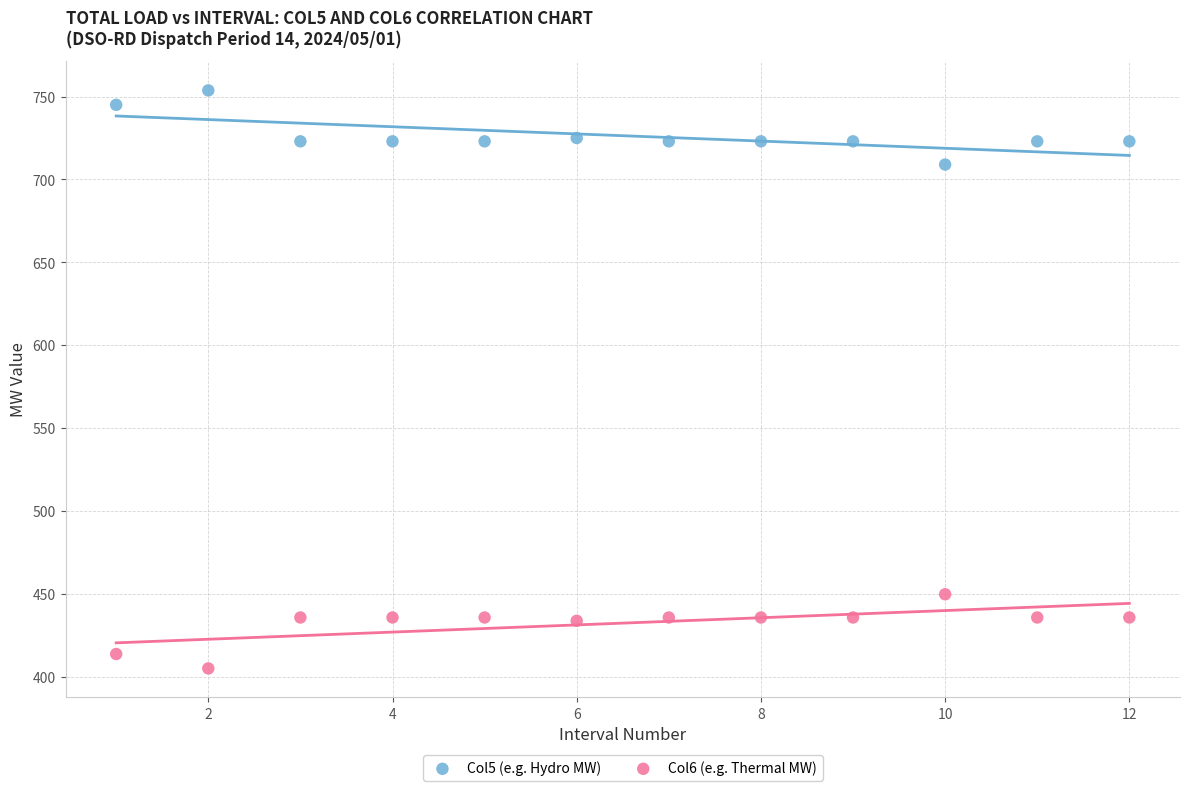

What are all the series names shown in the legend?

Col5 (e.g. Hydro MW), Col6 (e.g. Thermal MW)